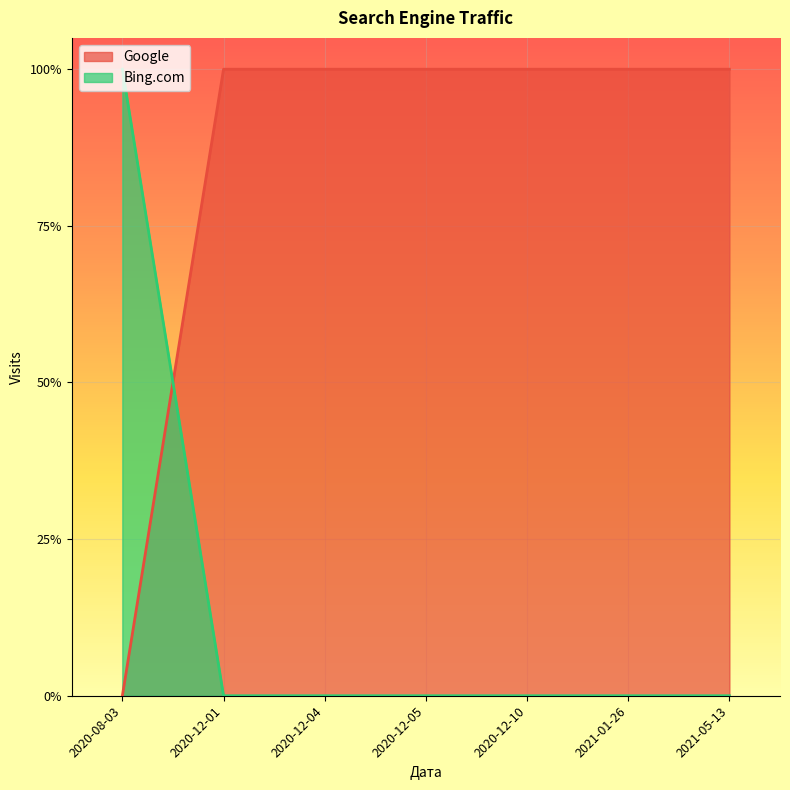

Between which two adjacent categories do Bing.com and Google first intersect?

2020-08-03 and 2020-12-01